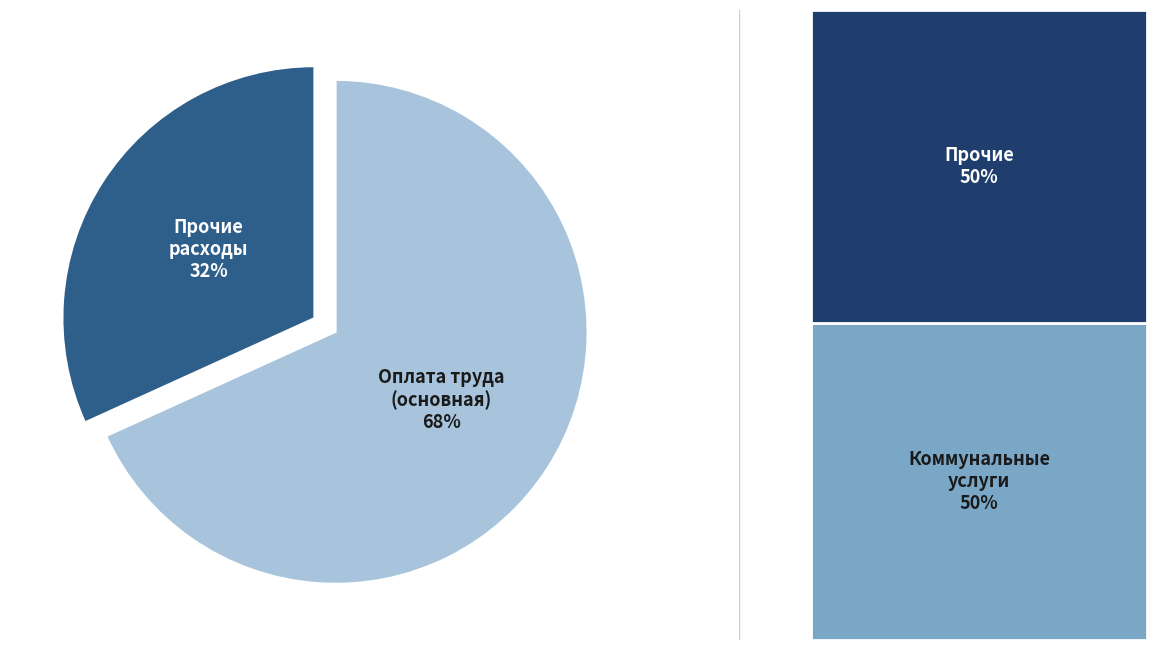

Count the number of slices in the pie.

2